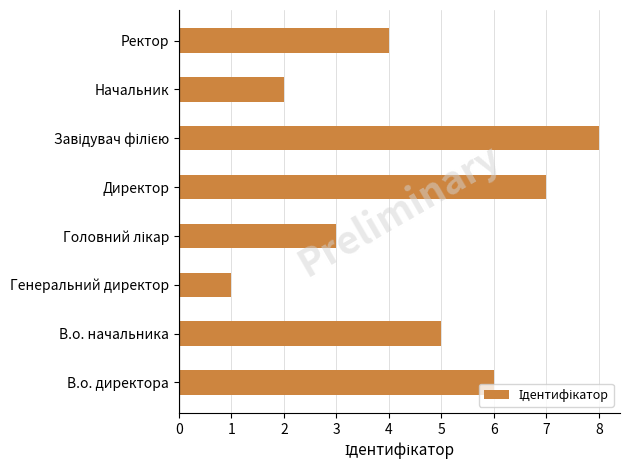

What is the difference between the values at Директор and Ректор?

3